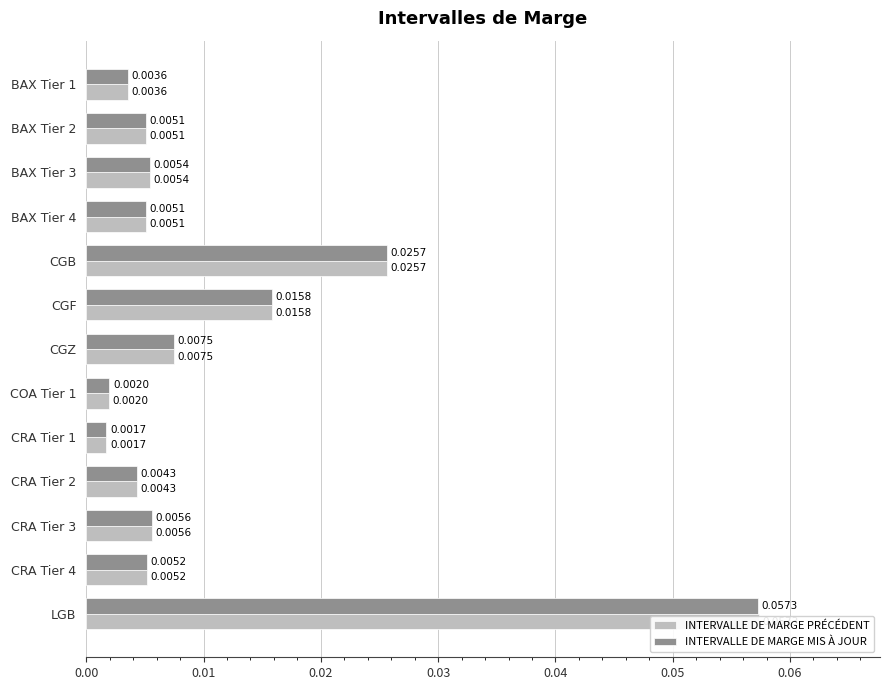

What is the greatest value displayed?

0.1